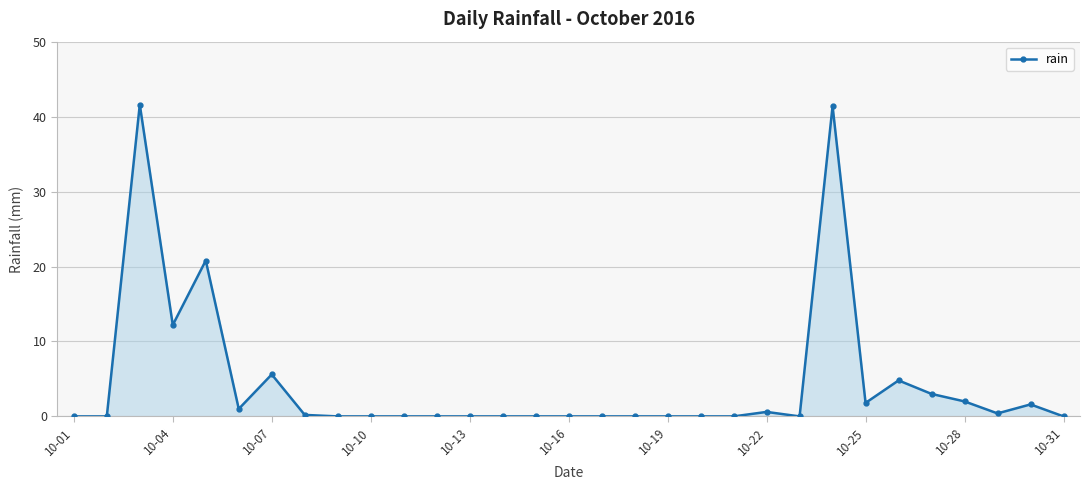

True or false: the data has more than 2 interior local peaks.

True